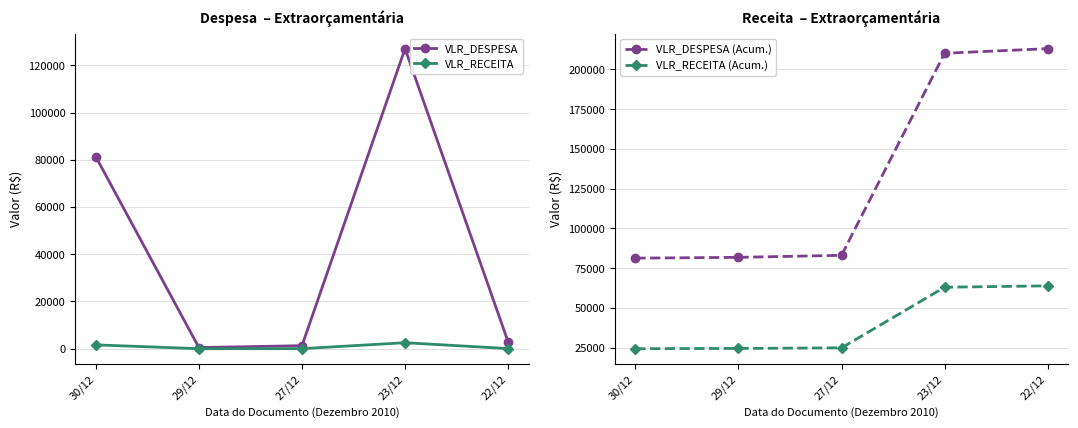

What is the total value across all series at 30/12?

188724.4